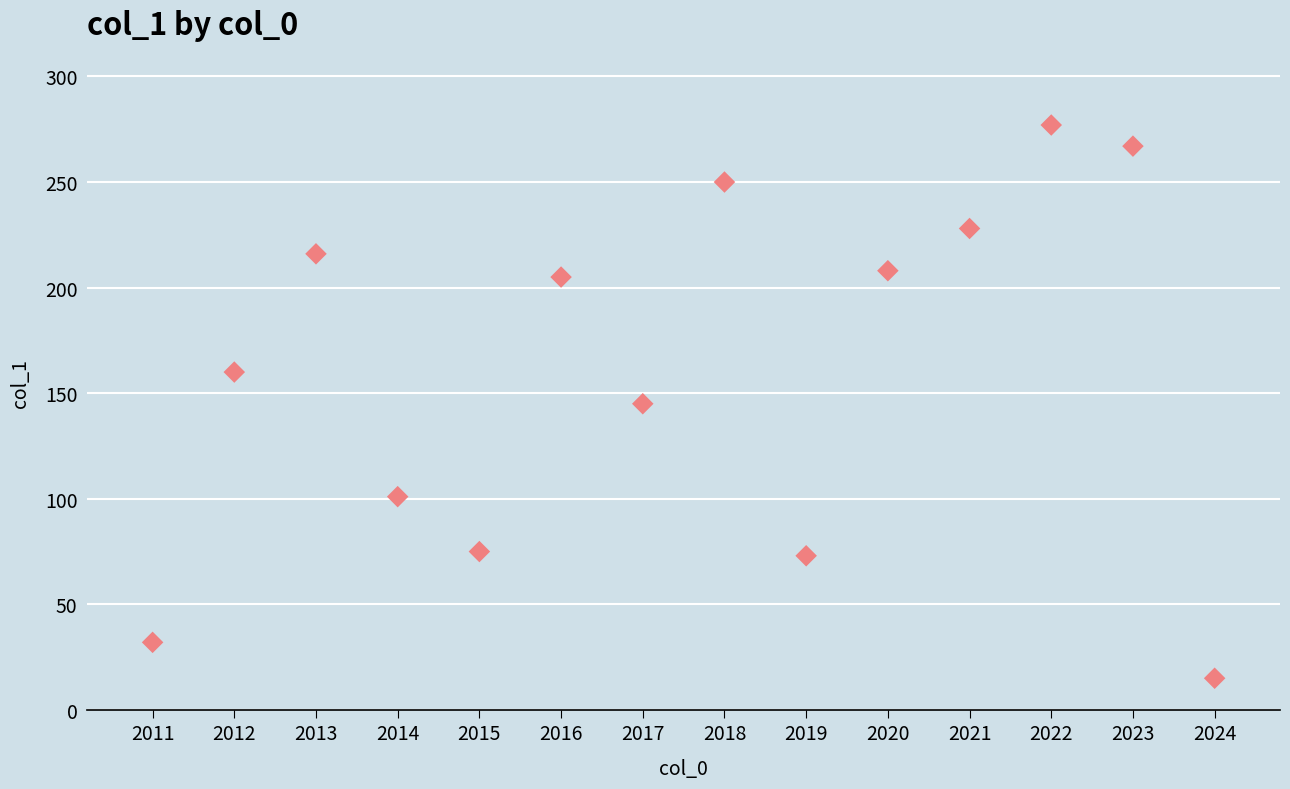

What is the range of Y values (max minus min)?

262